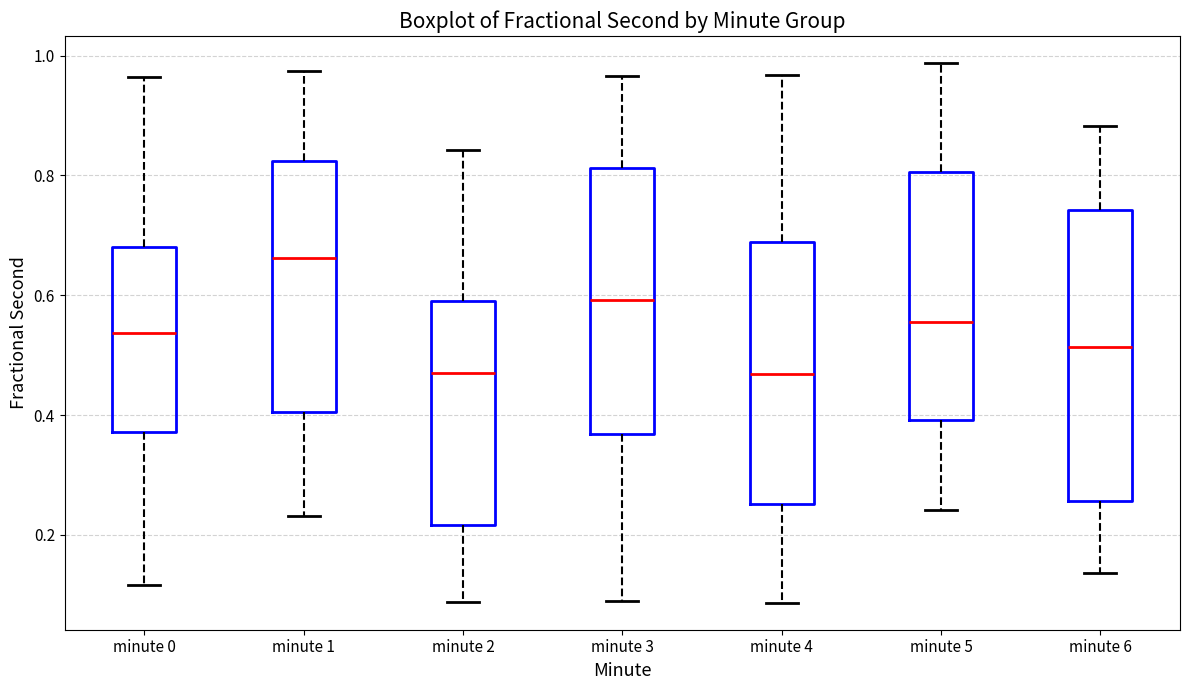

Where is the upper edge of the box for minute 0 on the y-axis? The values are not printed on the chart, so give them approximately, as read against the axis.

0.68